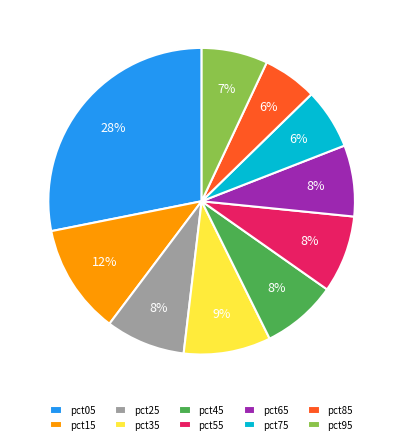

To the nearest percent, what is the difference between the pct65 and pct95 slice percentages?

1%